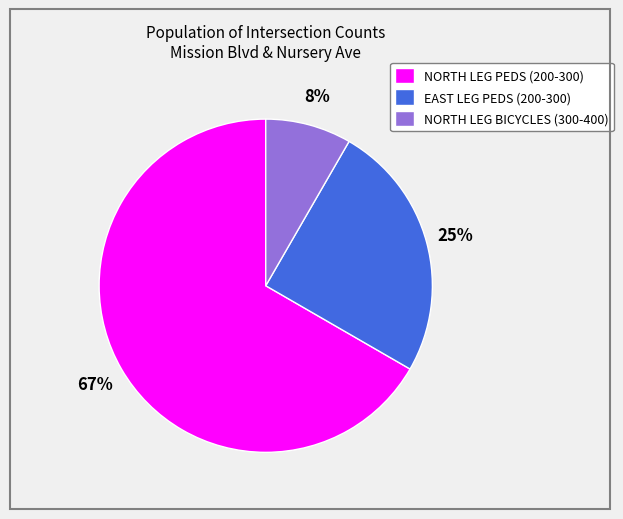

Rank the categories by value from highest to lowest.

NORTH LEG PEDS (200-300), EAST LEG PEDS (200-300), NORTH LEG BICYCLES (300-400)